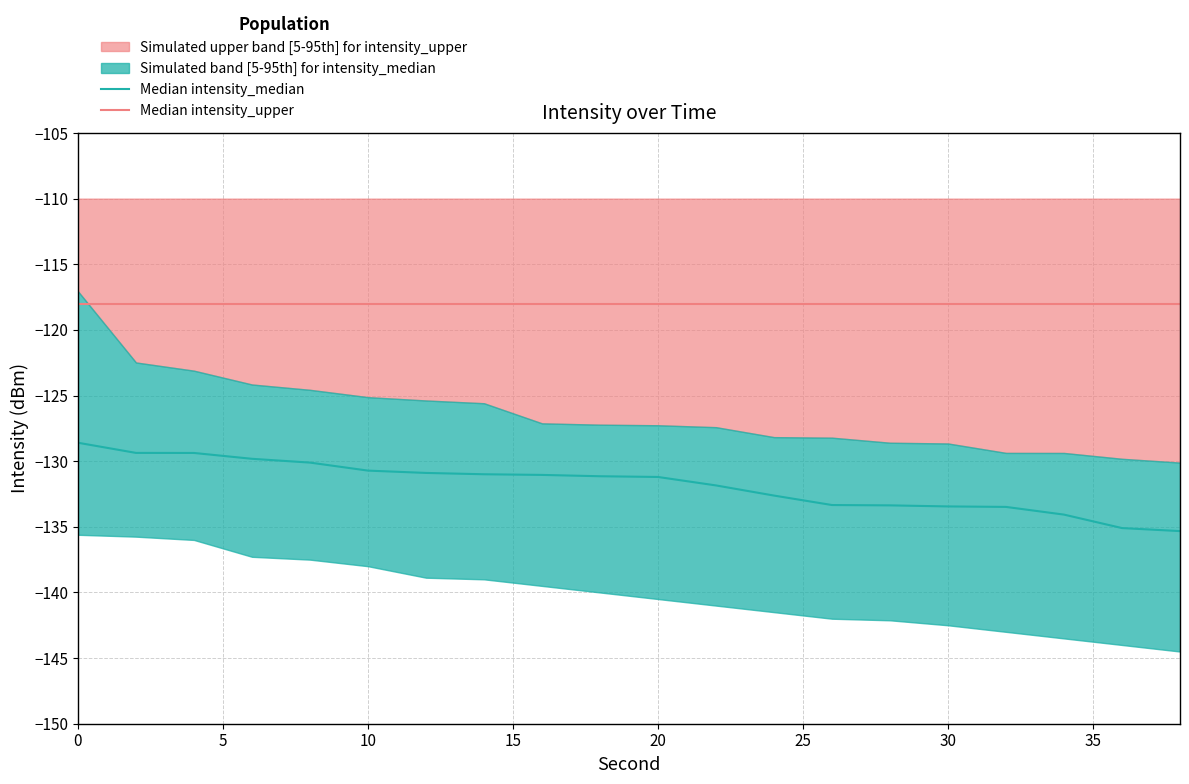

What is the average value of the Median intensity_upper series?

-118.0